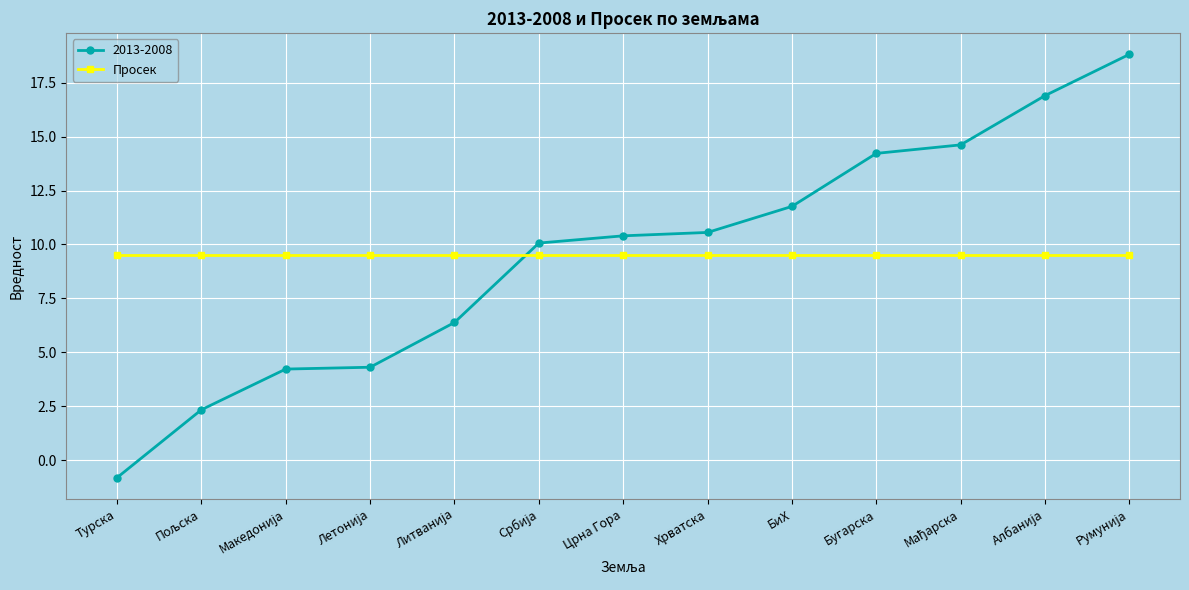

At how many categories does at least one series exceed 0?

13